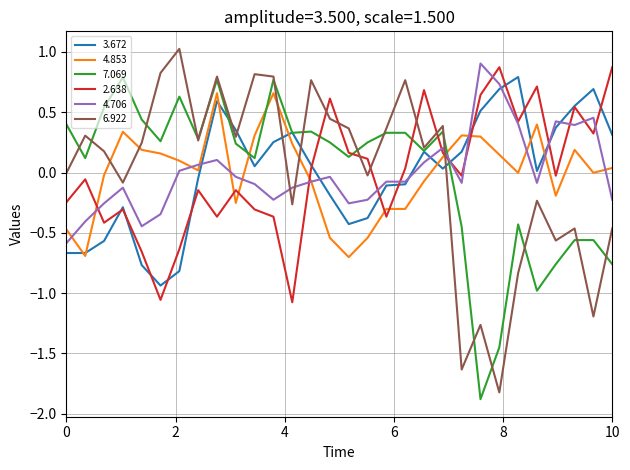

How many intersections are there between 4.853 and 2.638?

8